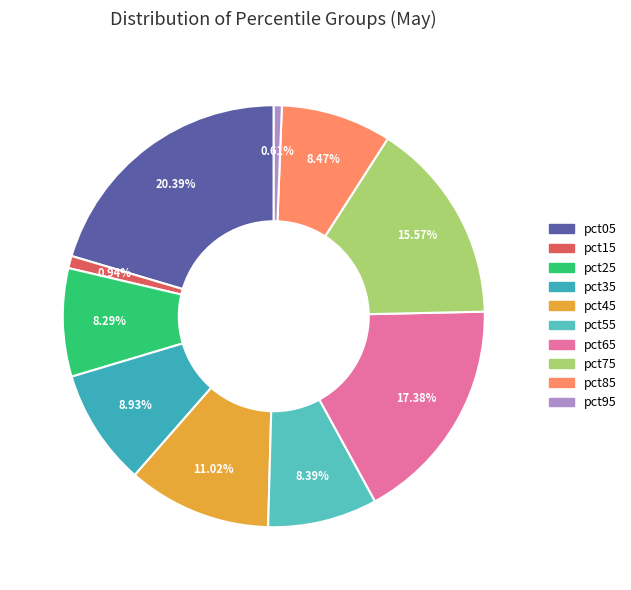

Count the number of slices in the pie.

10